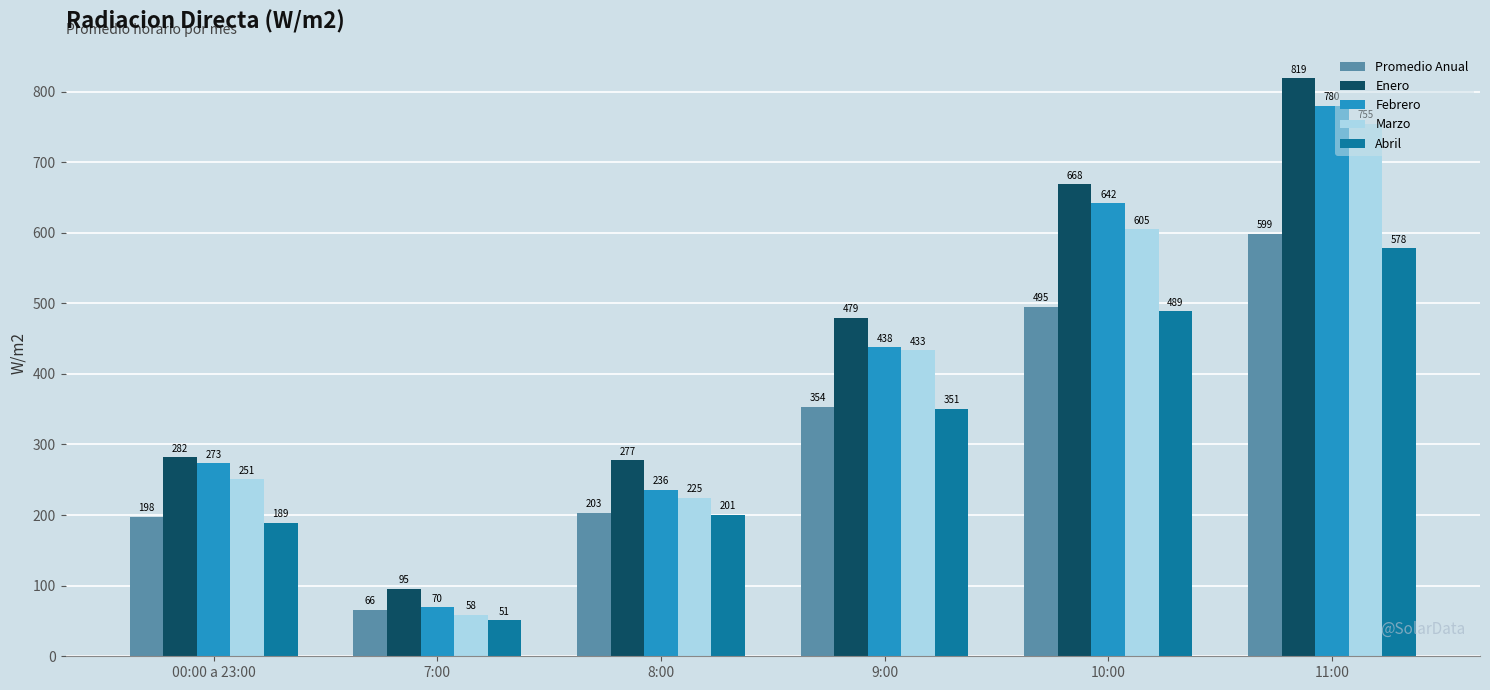

What is the difference between the maximum and second lowest values in the Enero series?

541.6